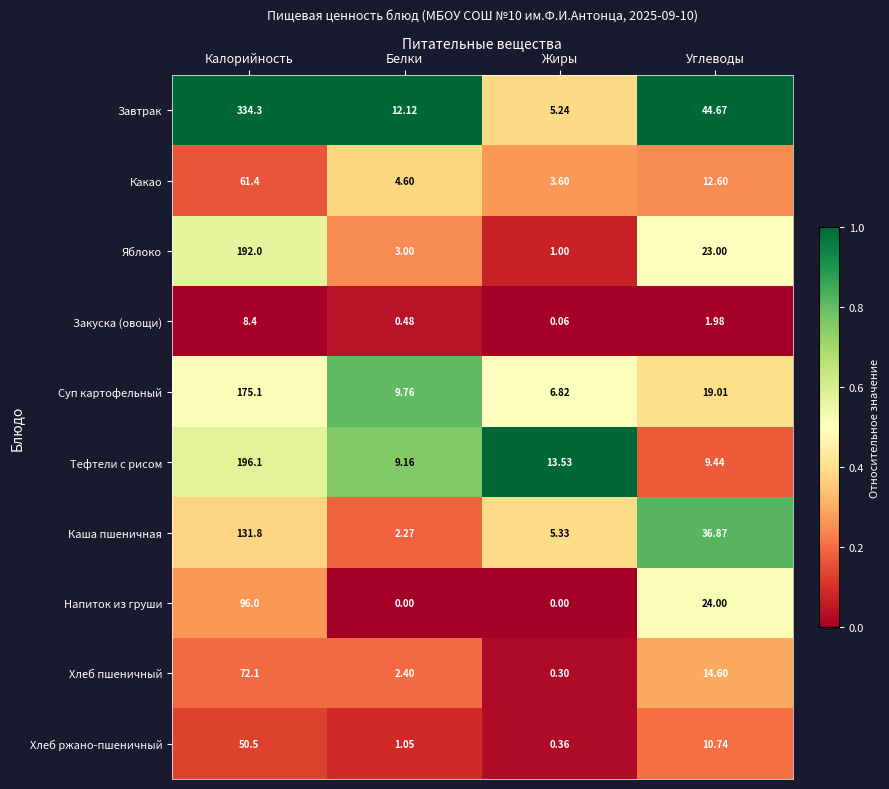

Count the number of data series in this chart.

10